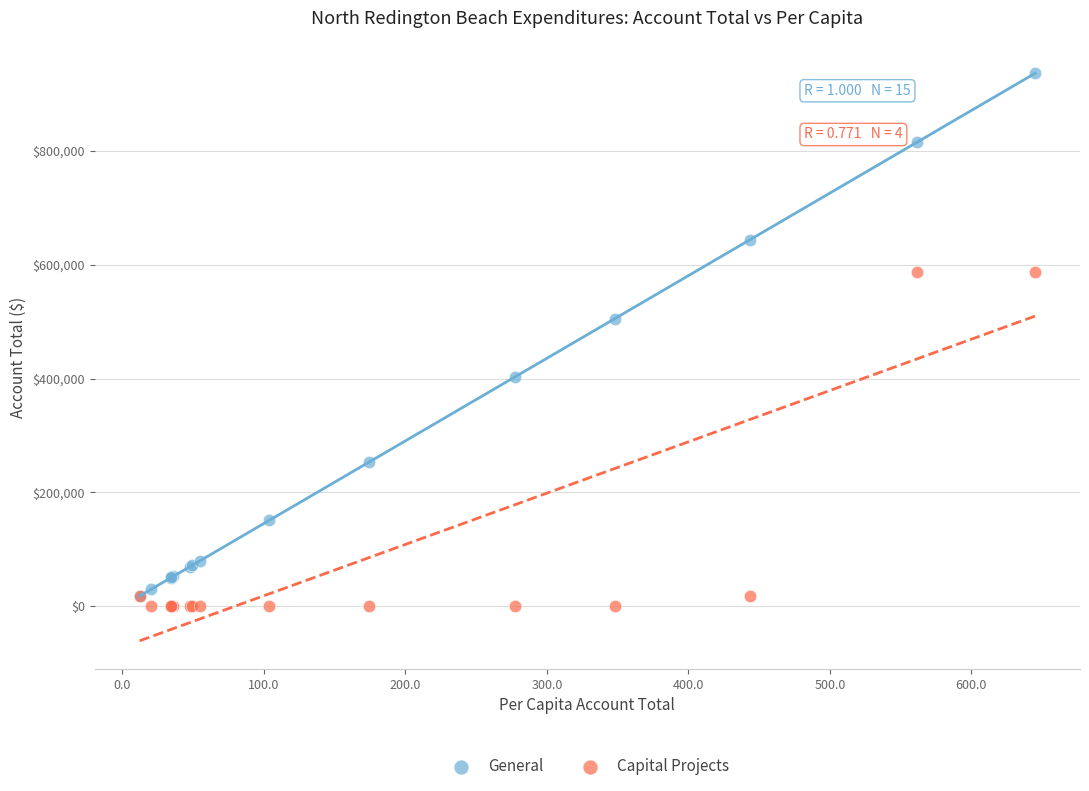

In the General series, what Y value is closest to 477126?

505331